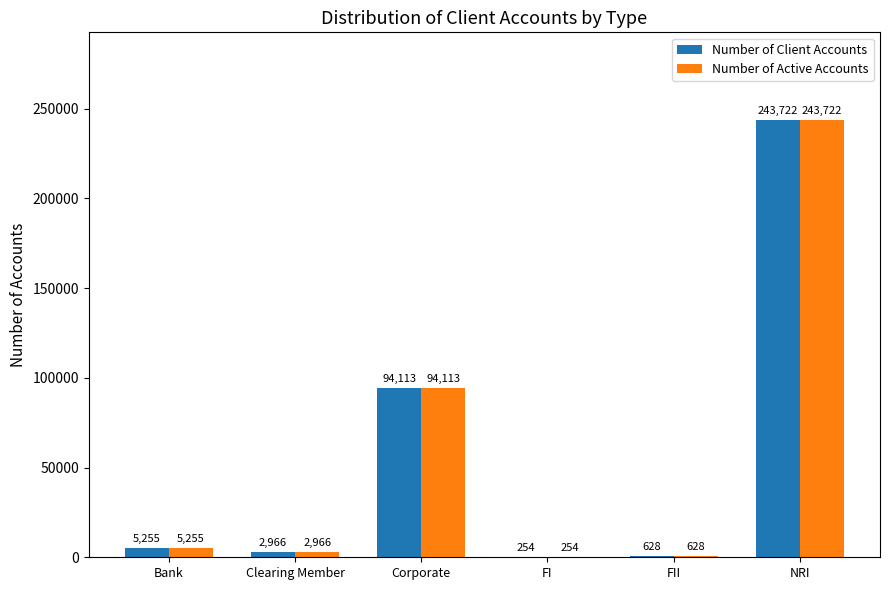

What is the approximate value of Number of Client Accounts at Corporate?

94113